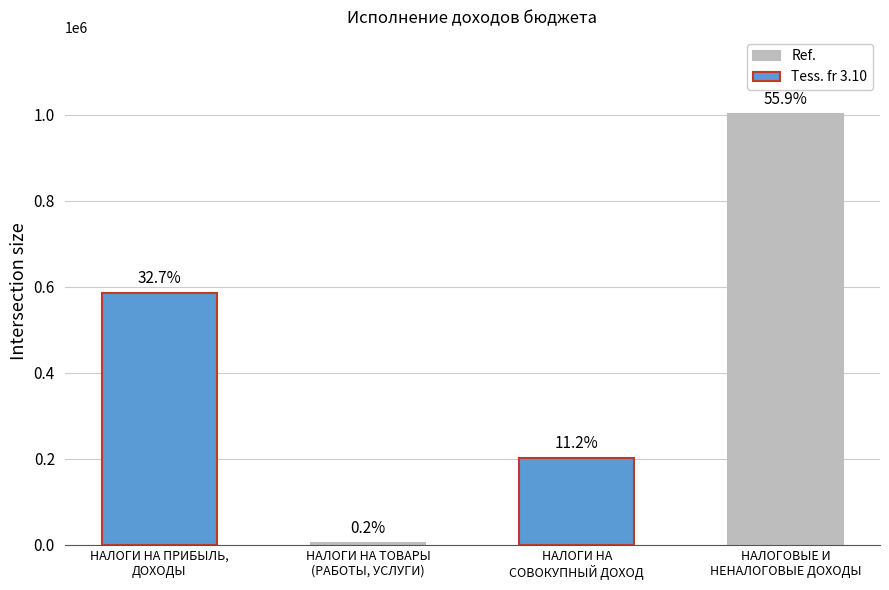

What value does the data have at НАЛОГИ НА ТОВАРЫ
(РАБОТЫ, УСЛУГИ)?

2884.8